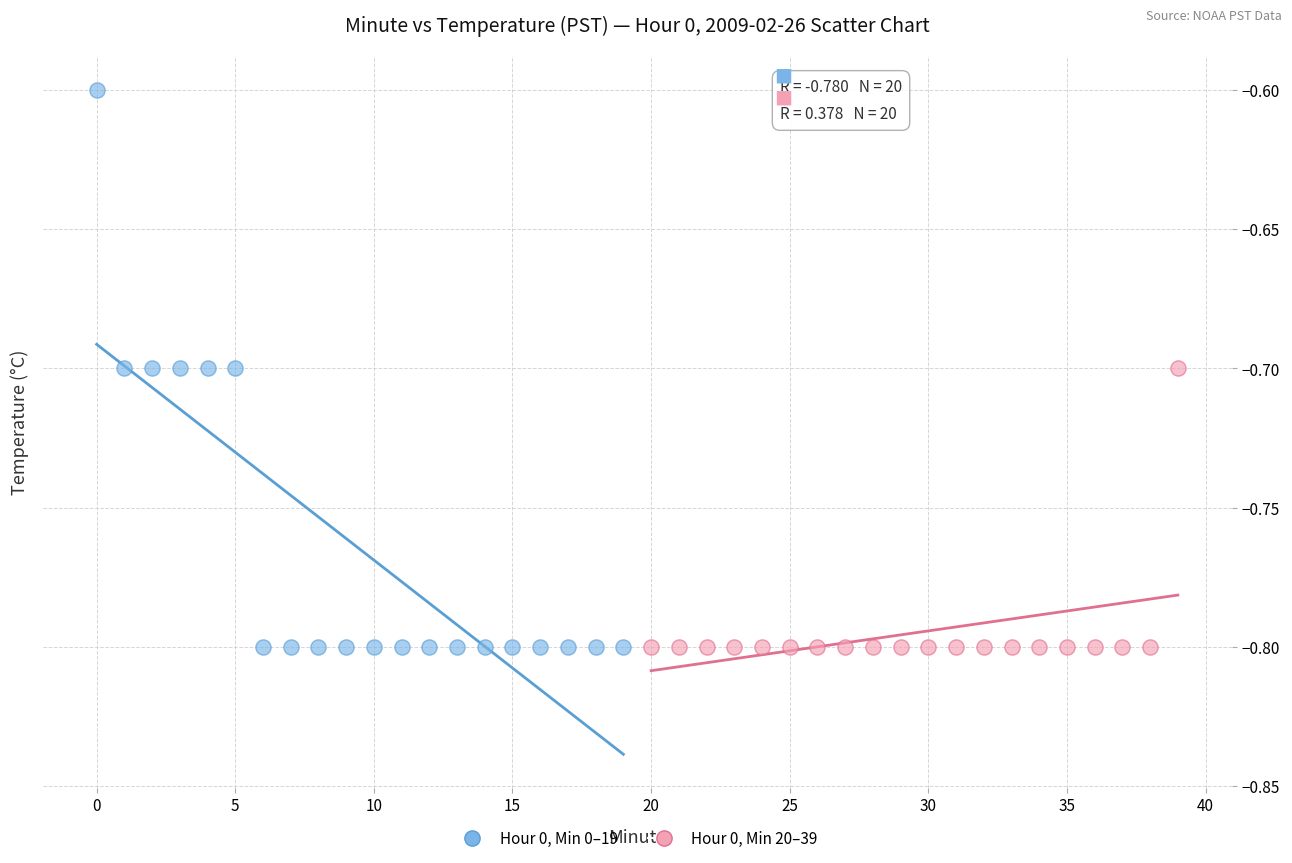

Which series has the largest Y range (max minus min)?

Hour 0, Min 0–19